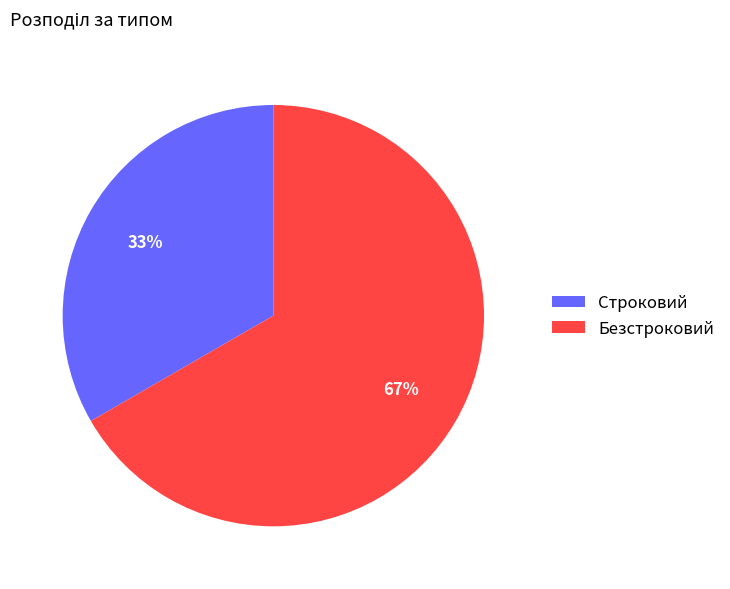

Is there any slice that represents more than half of the pie?

Yes